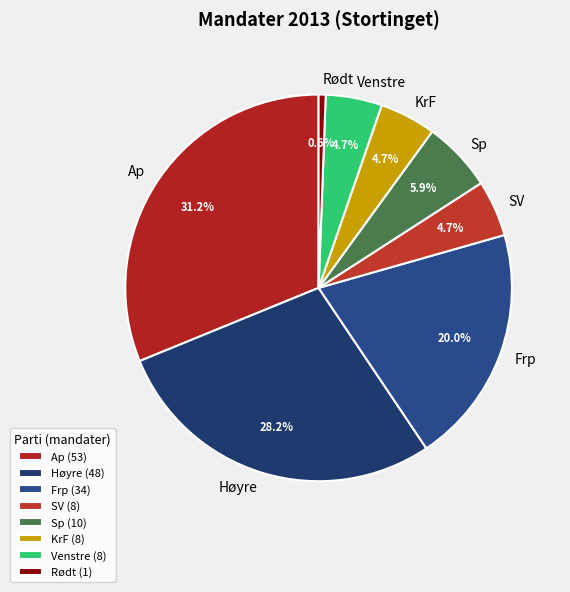

Is Ap the majority of the pie?

No